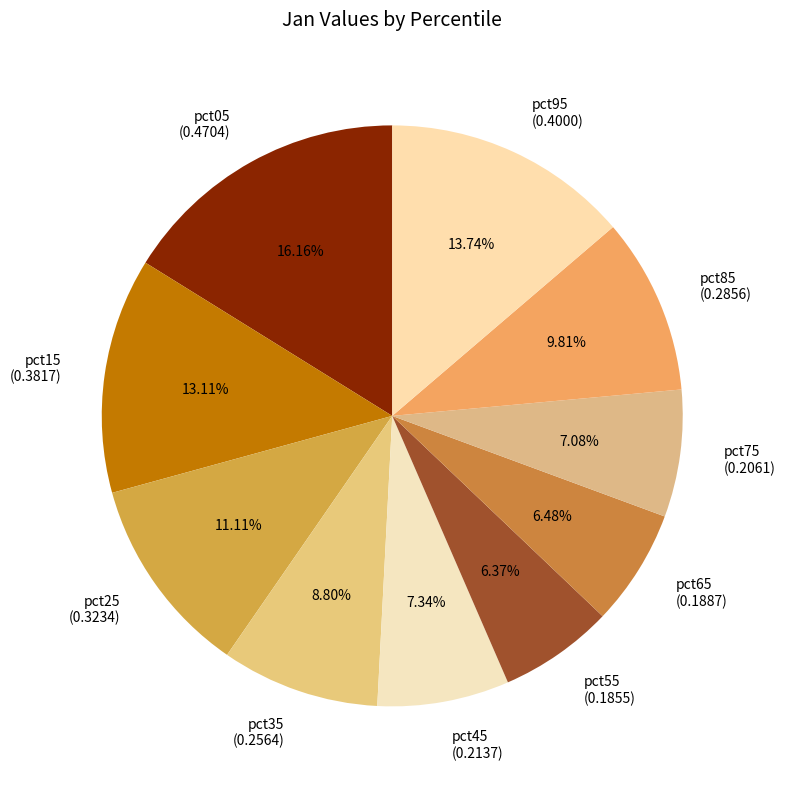

To the nearest percent, what is the average slice percentage?

10%